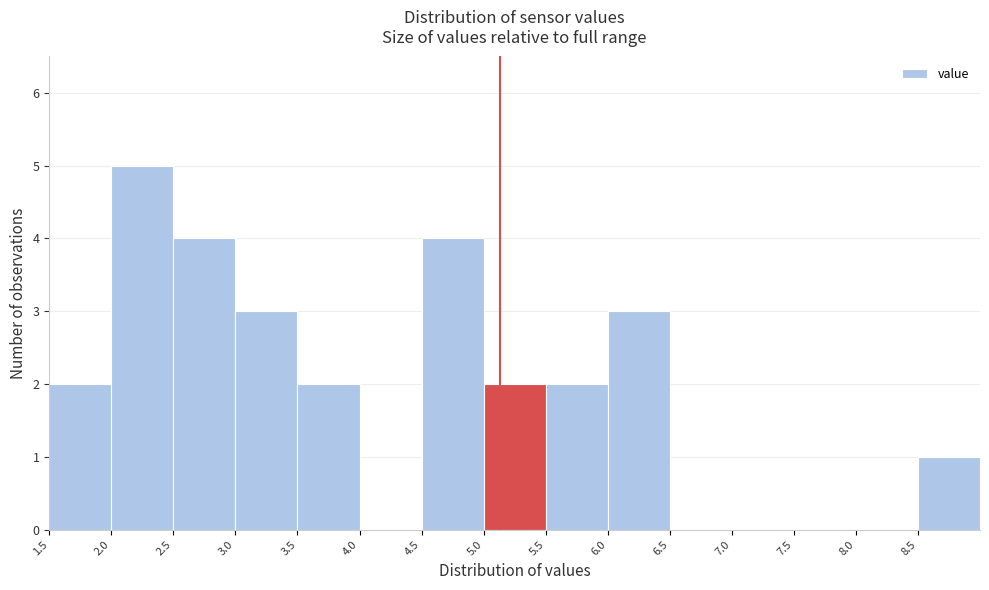

What is the height of the bar covering 8.5 to 9.0 on the x-axis? The values are not printed on the chart, so give them approximately, as read against the axis.

1